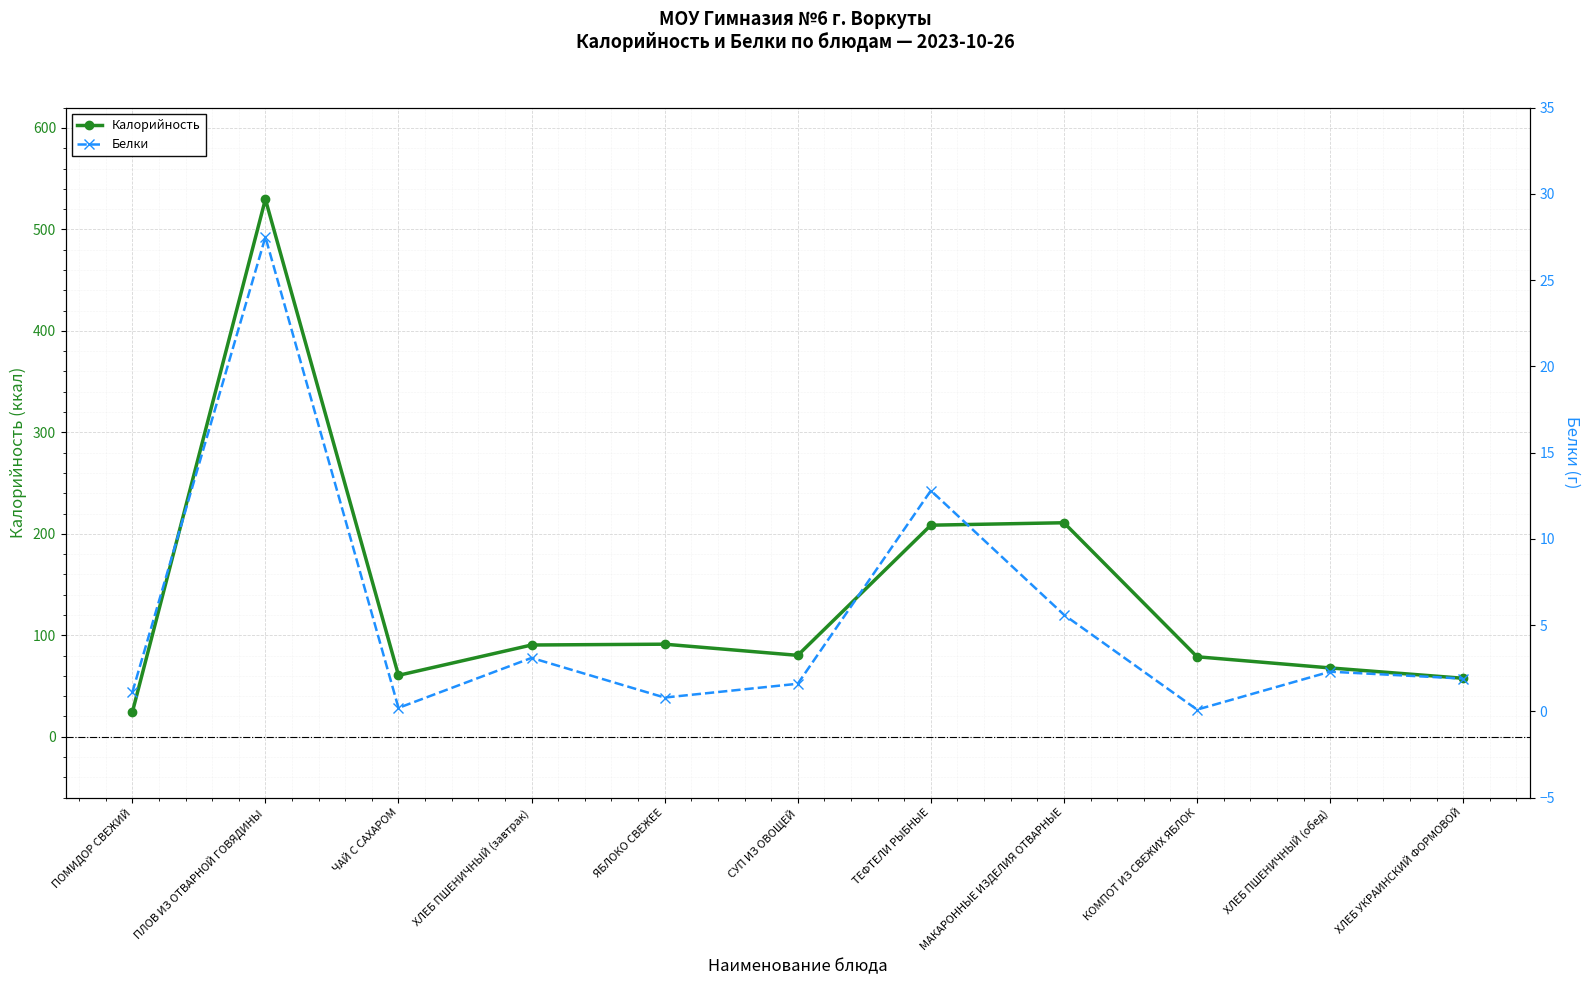

At which label is Калорийность closest to 276?

МАКАРОННЫЕ ИЗДЕЛИЯ ОТВАРНЫЕ